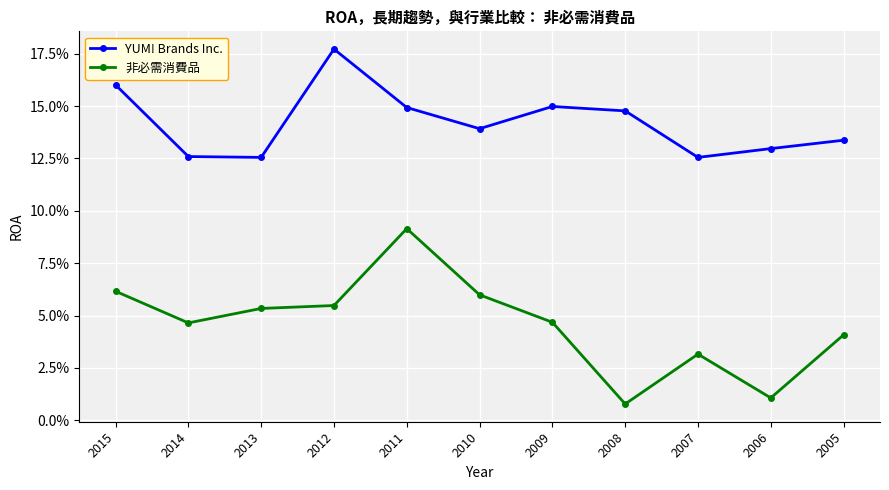

True or false: YUM! Brands Inc. has more than 1 interior local peaks.

True